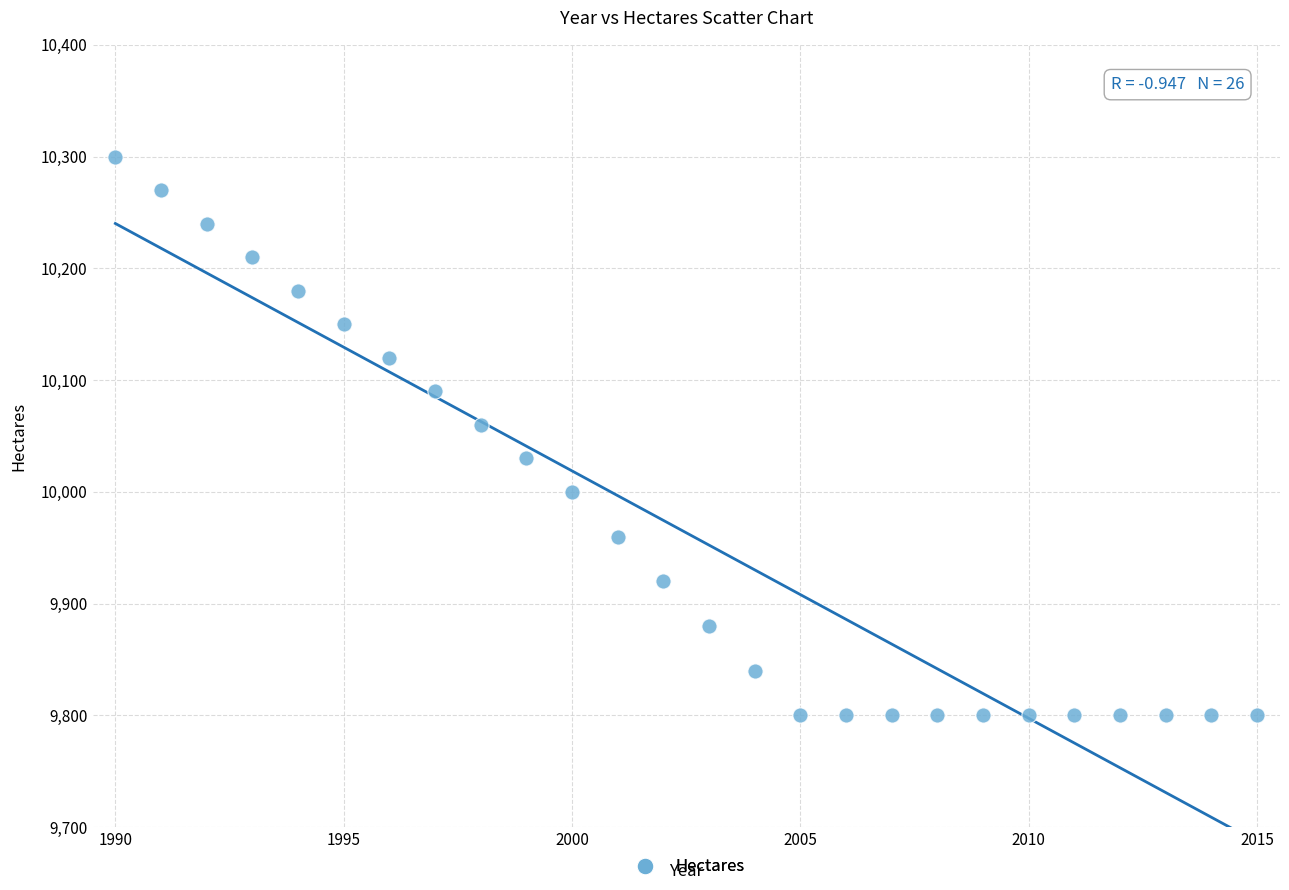

What is the range of X values (max minus min)?

25